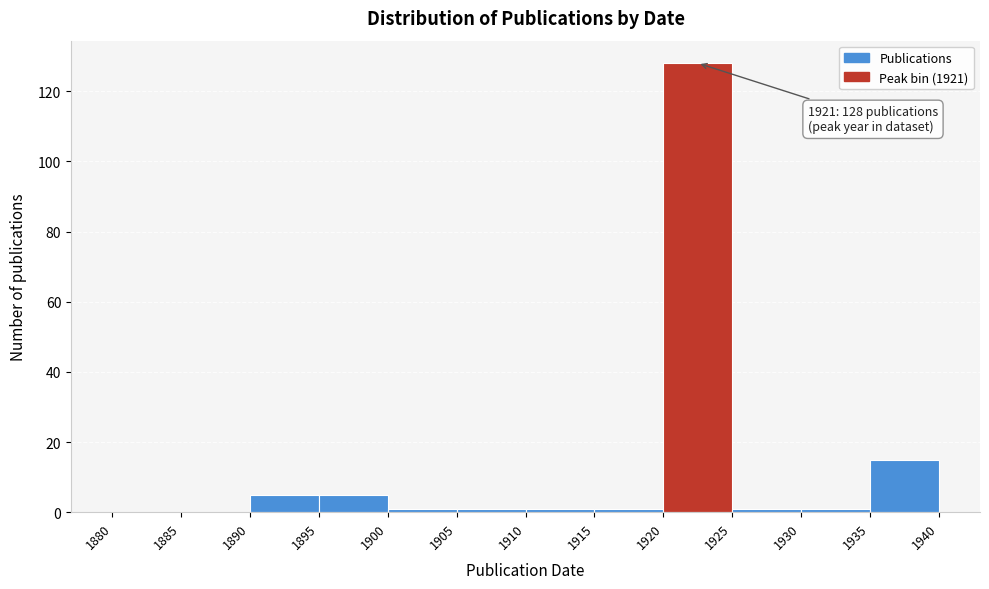

Over which range of the x-axis is the bar tallest?

1920 to 1925